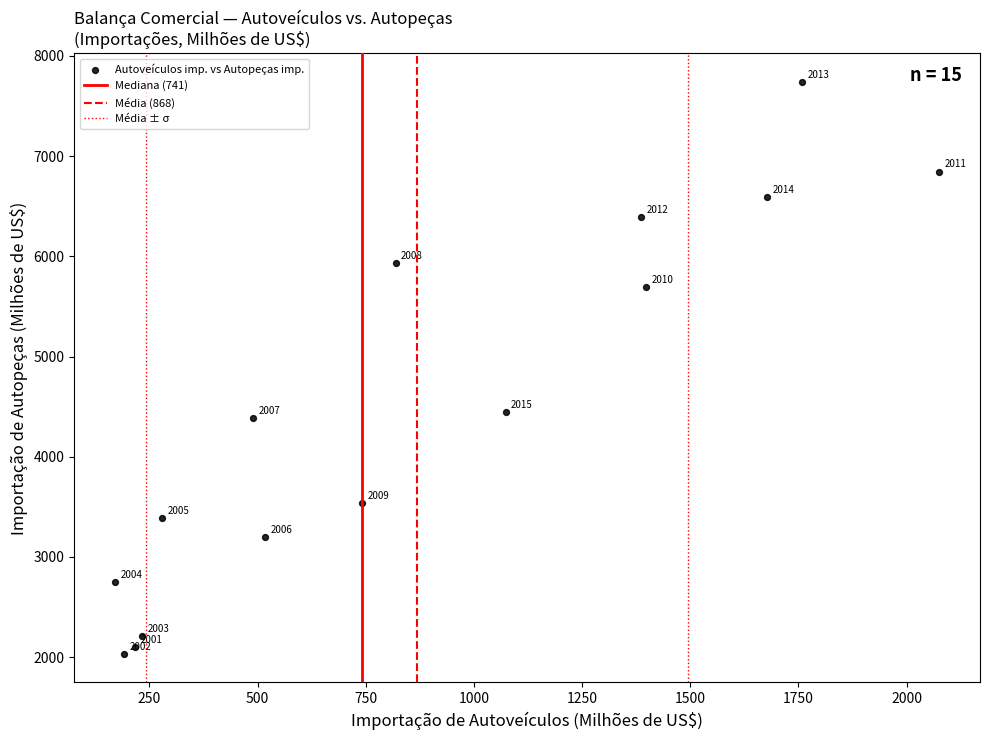

What Y value in the scatter plot is closest to 4886?

4444.7